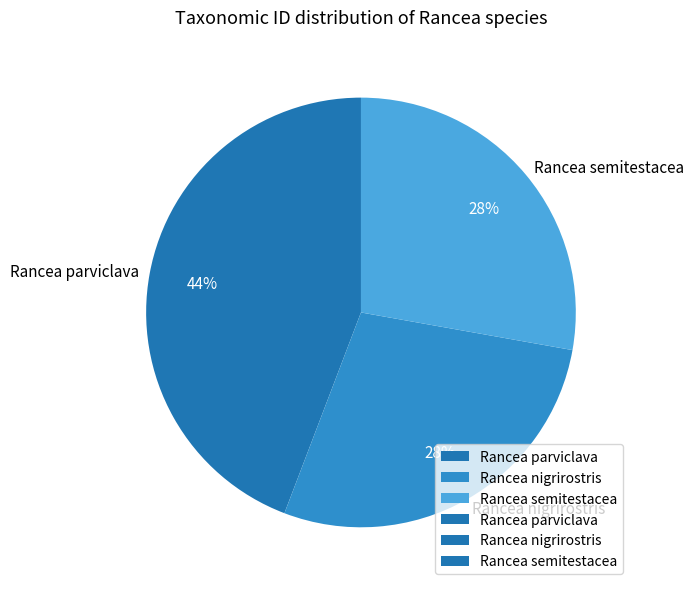

Count the number of slices in the pie.

3